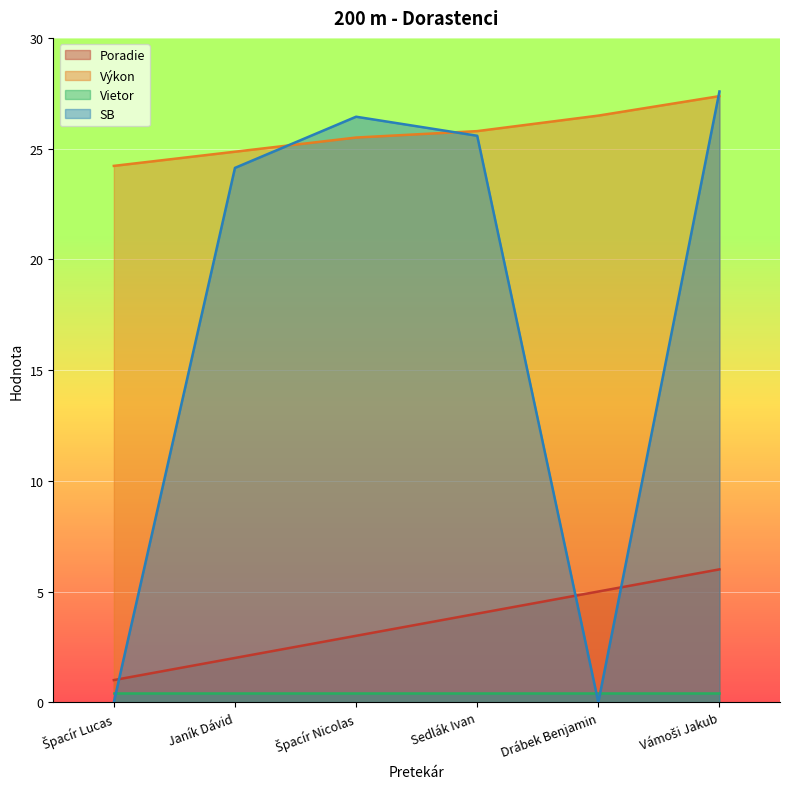

Where is SB nearest to the value 13?

Janík Dávid